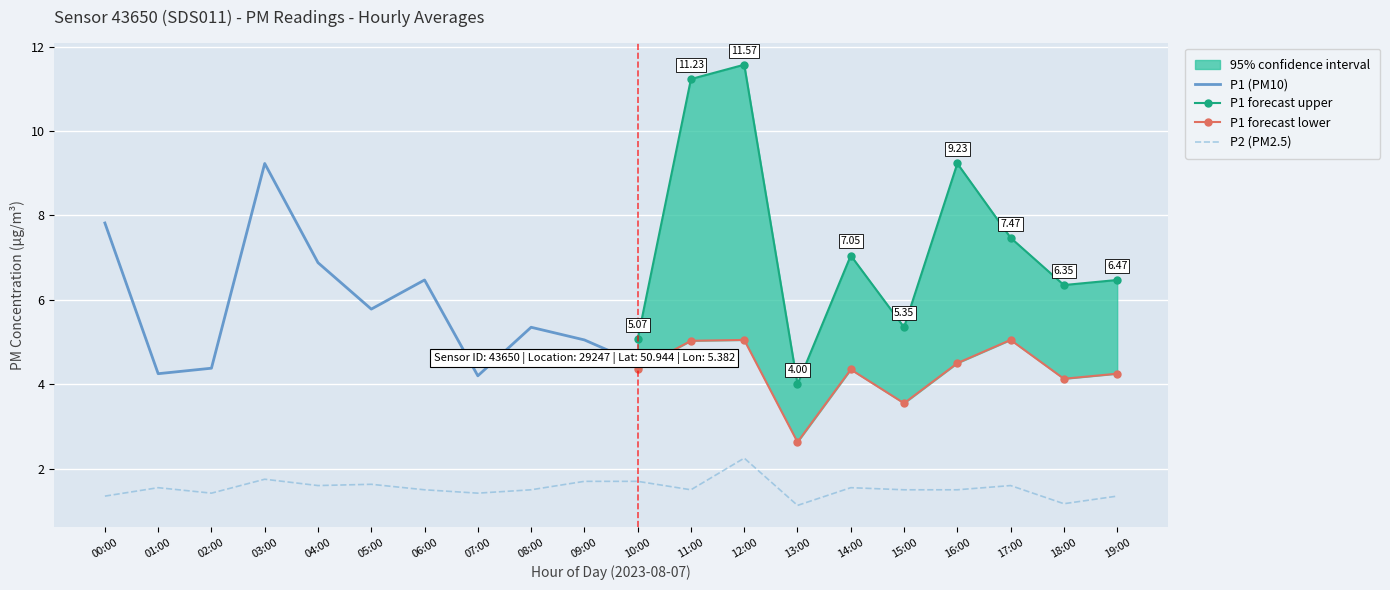

What position from the left is 15:00?

16